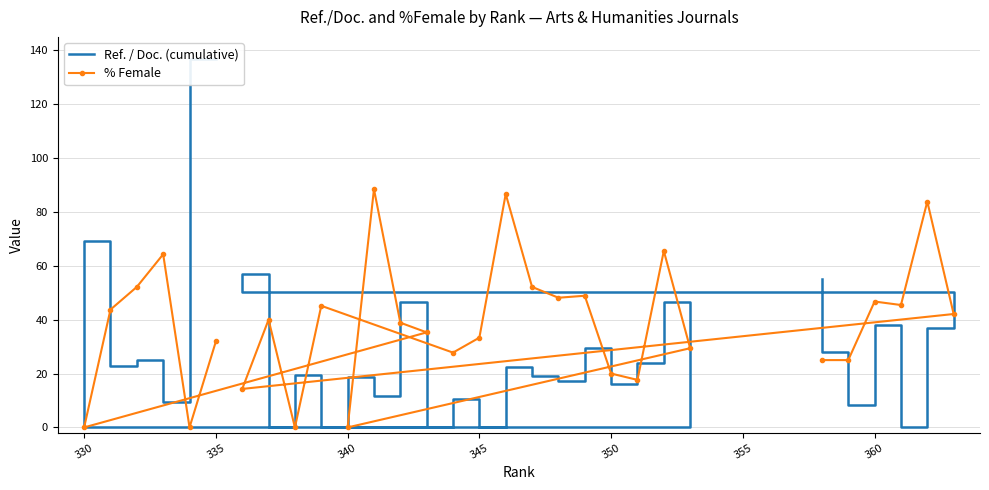

True or false: % Female has more than 0 points higher than both neighbors.

True